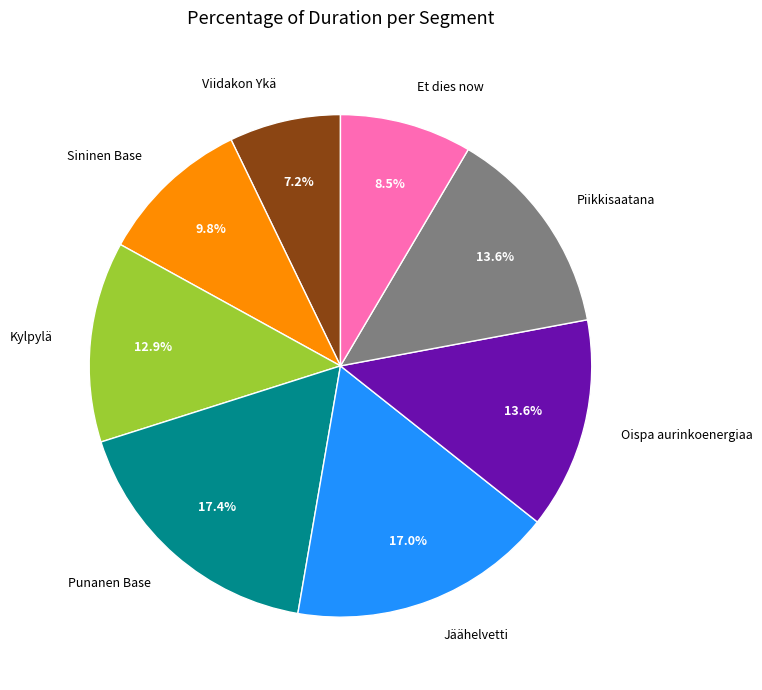

Does Kylpylä represent more than half of the total?

No